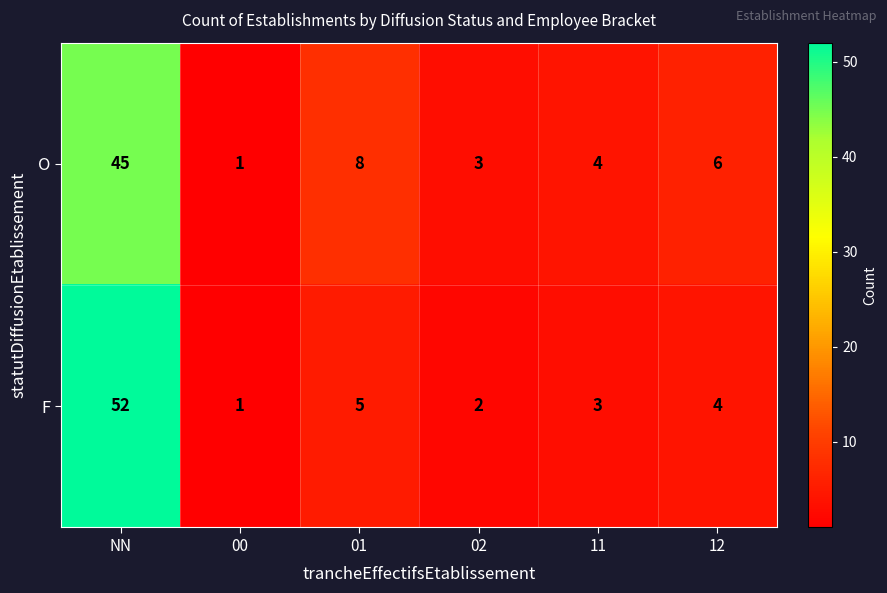

Rank the categories by O value from highest to lowest.

NN, 01, 12, 11, 02, 00